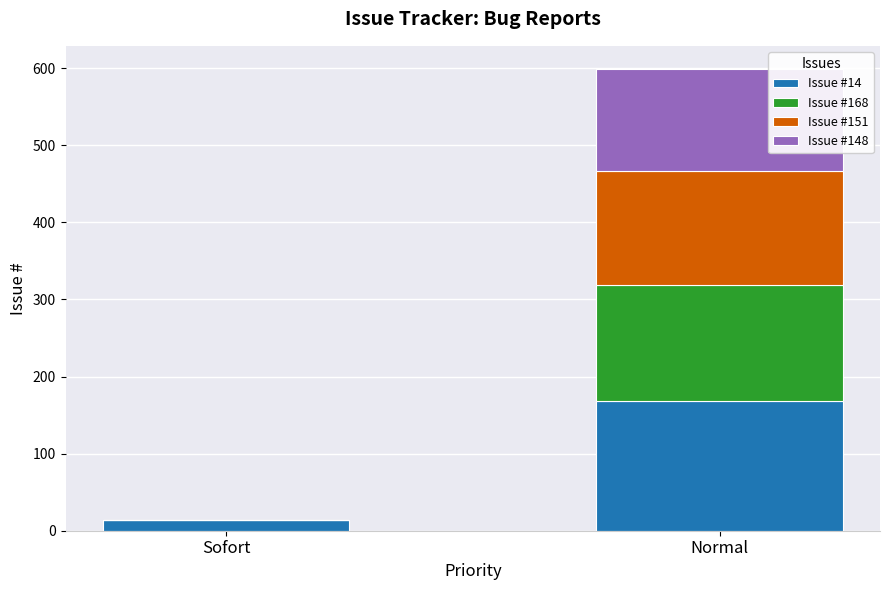

At which category is the sum across all series the highest?

Normal